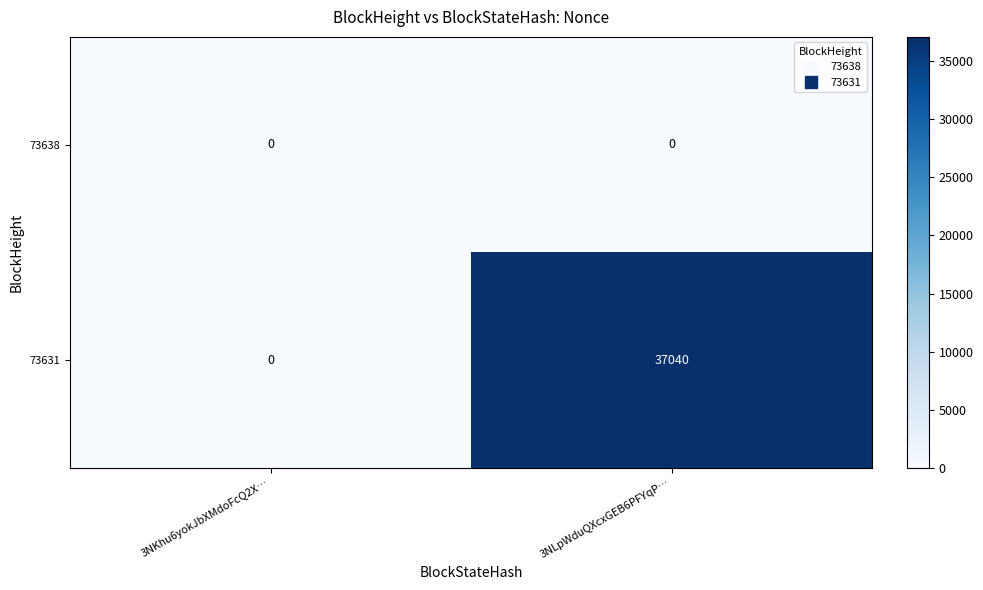

What is the difference between the 73631 values at 3NLpWduQXcxGEB6PFYqP… and 3NKhu6yokJbXMdoFcQ2X…?

37040